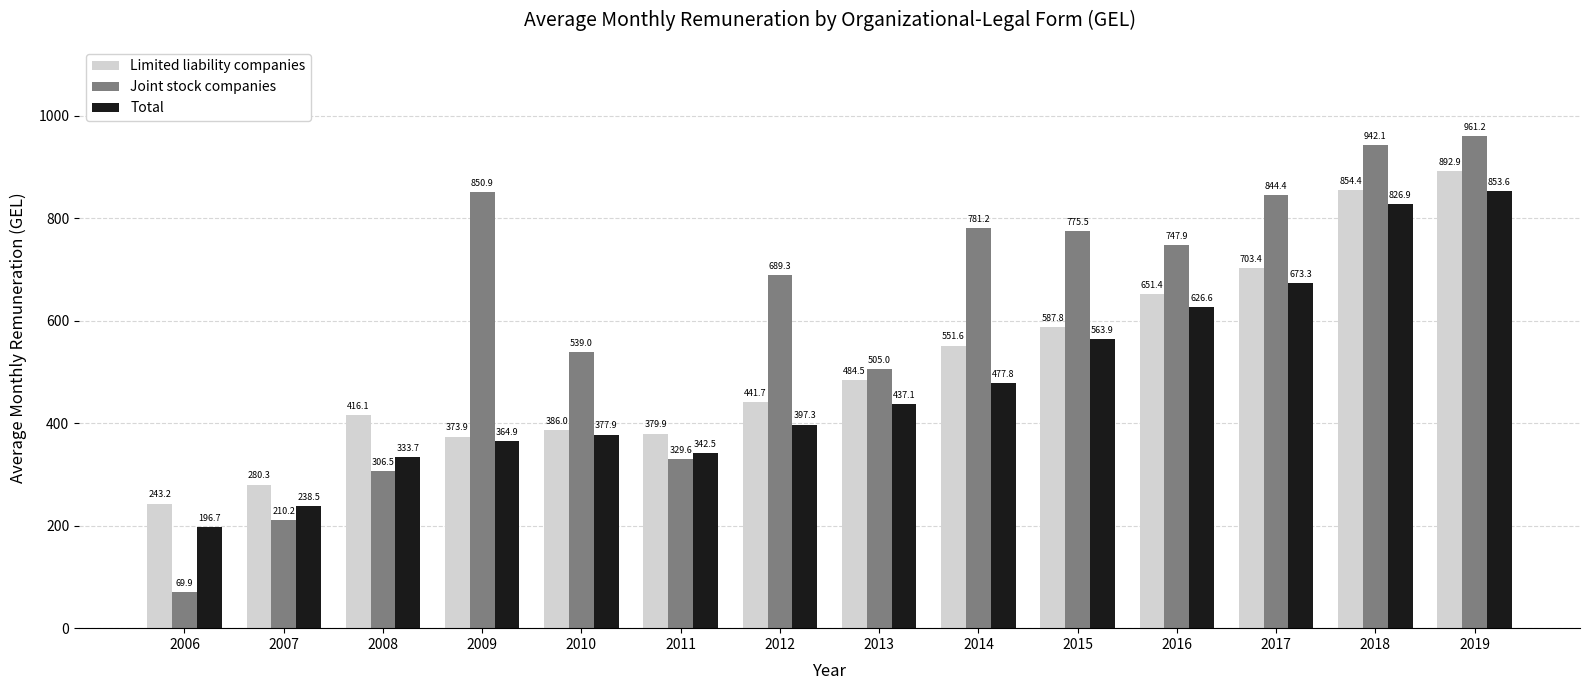

Which category has the lowest value in the Joint stock companies series?

2006